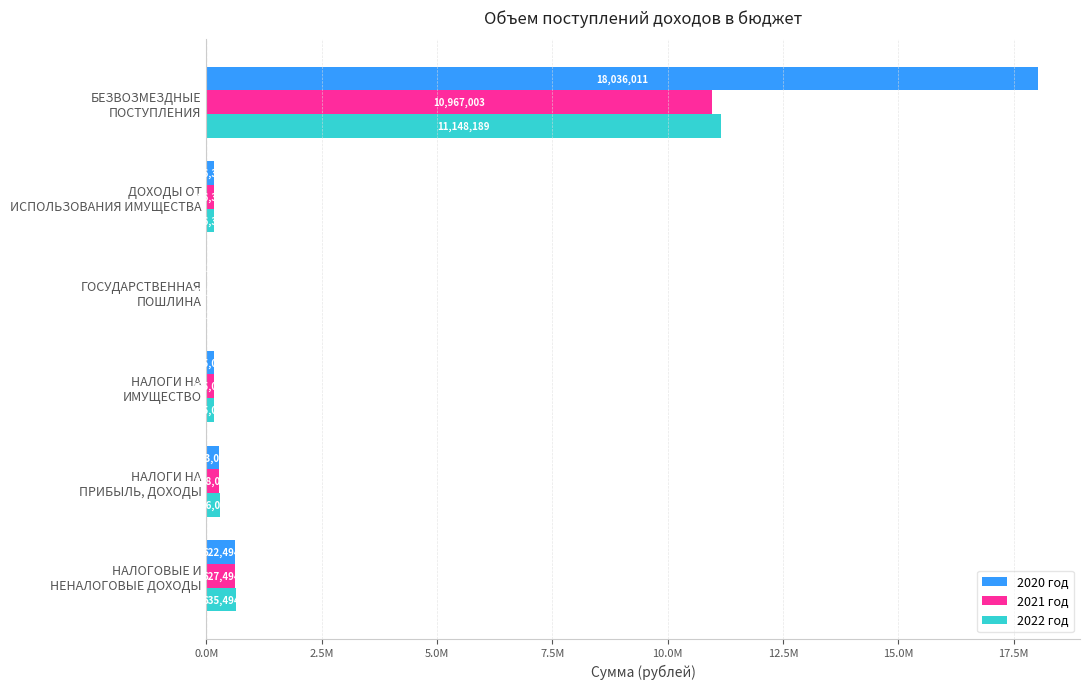

What is the minimum value shown in the chart?

18100.0